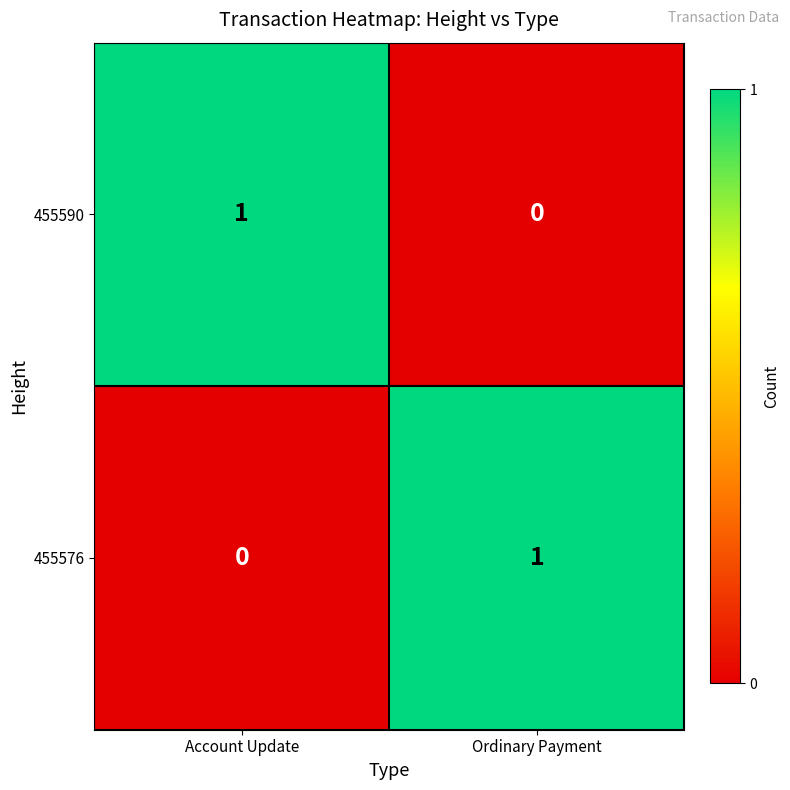

Reading right to left, what are all the values shown in this chart?

455590: Ordinary Payment=0	Account Update=1
455576: Ordinary Payment=1	Account Update=0